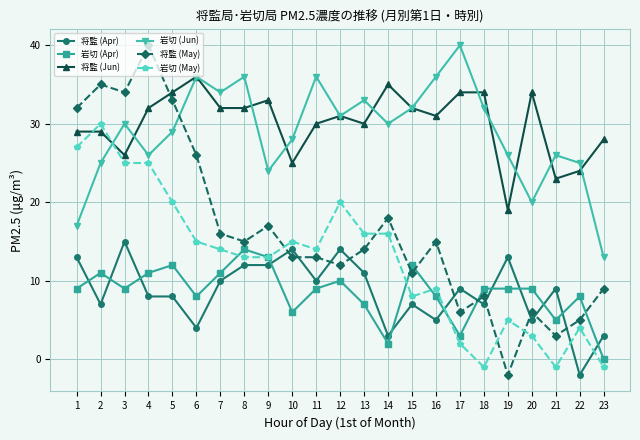

Where is the first local minimum for 将監 (Jun)?

3